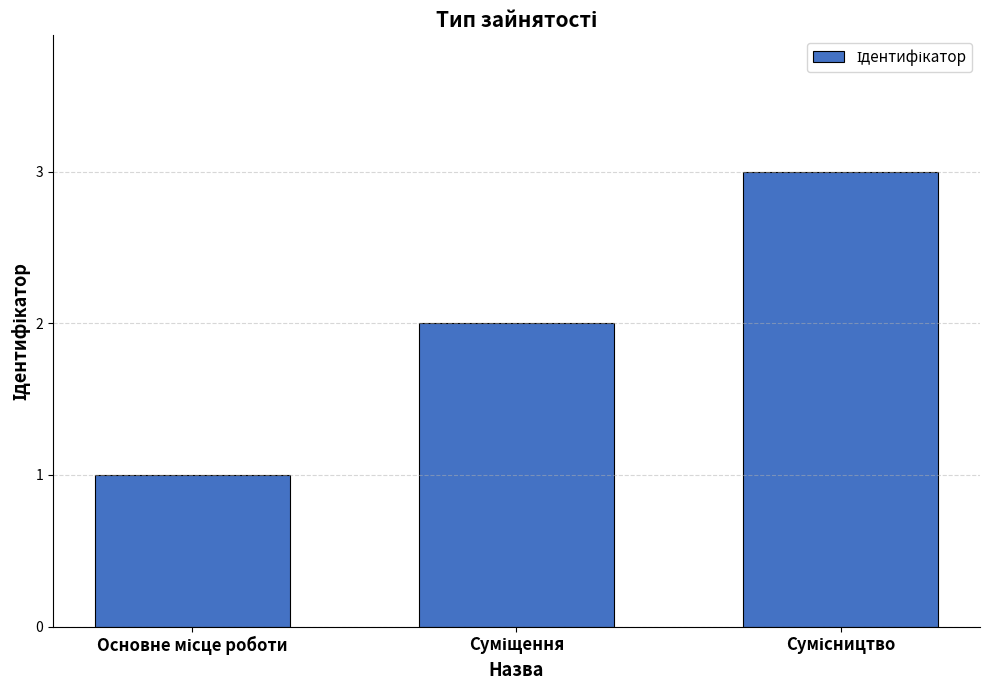

Count the number of categories in the chart.

3